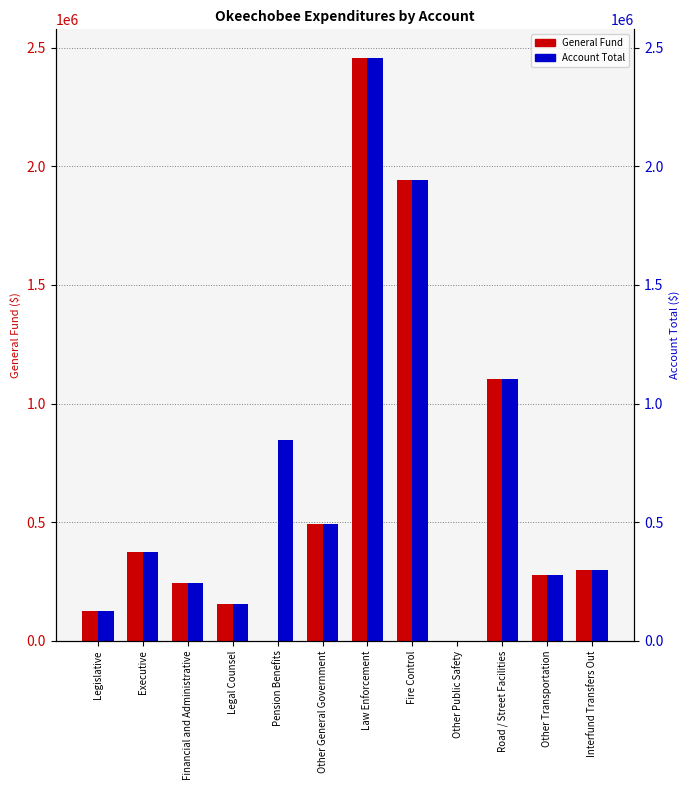

What is the label of the 7th bar from the right?

Other General Government